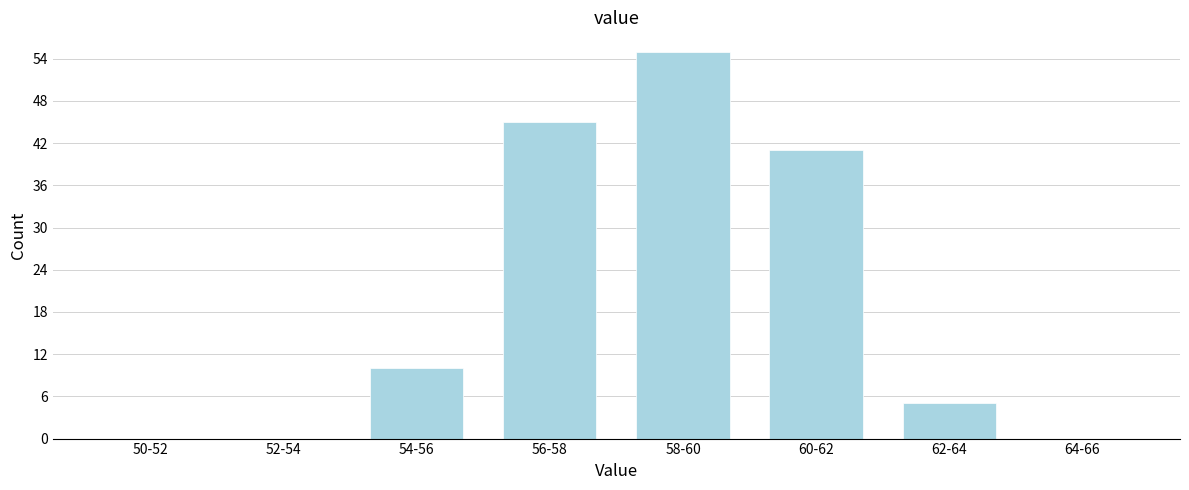

Reading left to right, transcribe all the data shown in this chart.

50-52=0	52-54=0	54-56=10	56-58=45	58-60=55	60-62=41	62-64=5	64-66=0